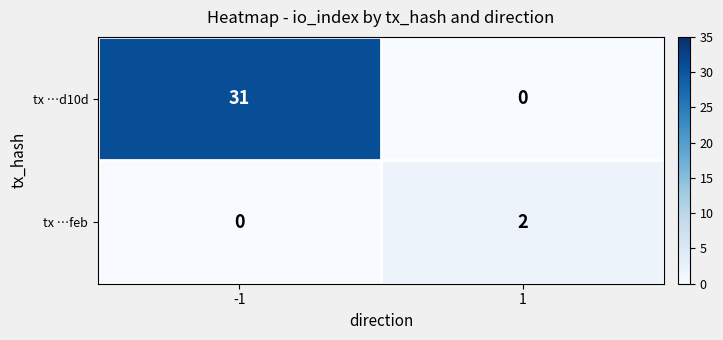

Which series has the largest range (max minus min)?

tx …d10d